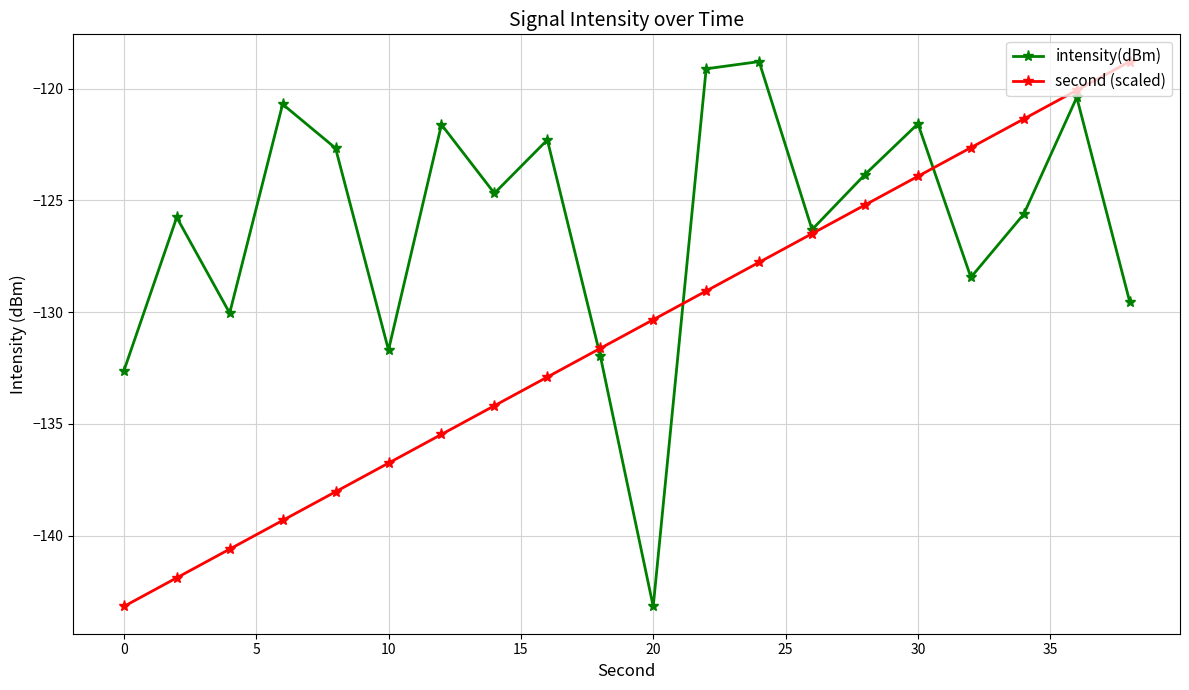

Which series has the largest total across all categories?

intensity(dBm)